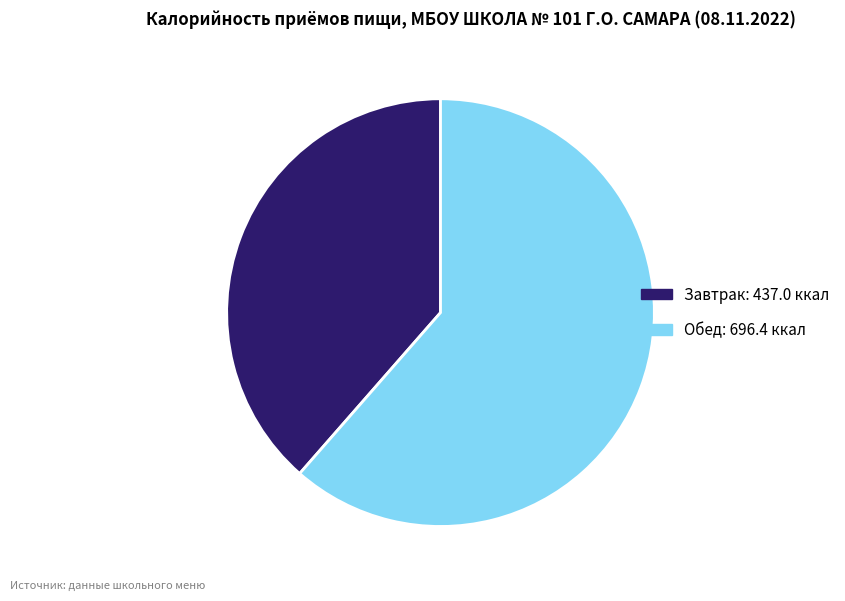

Is the sum of Обед and Завтрак greater than half?

Yes